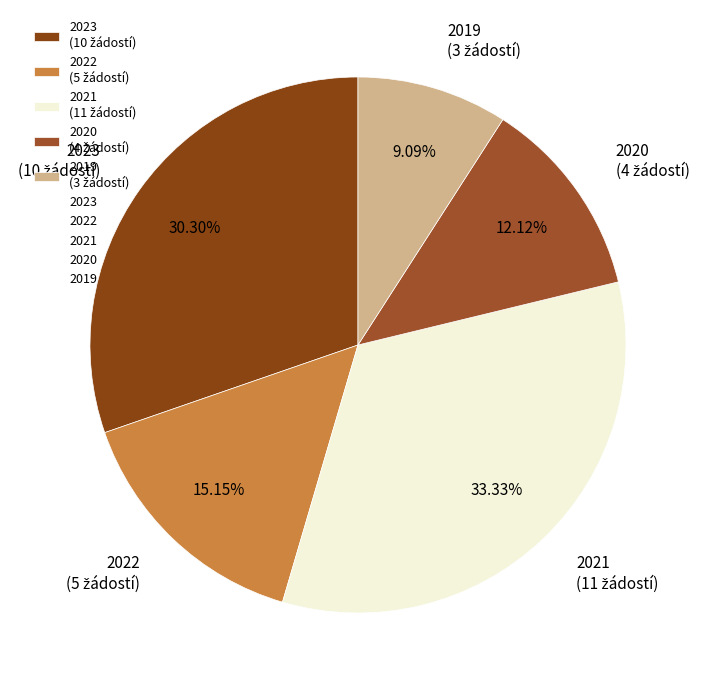

Which has a higher value, 2023 or 2020?

2023